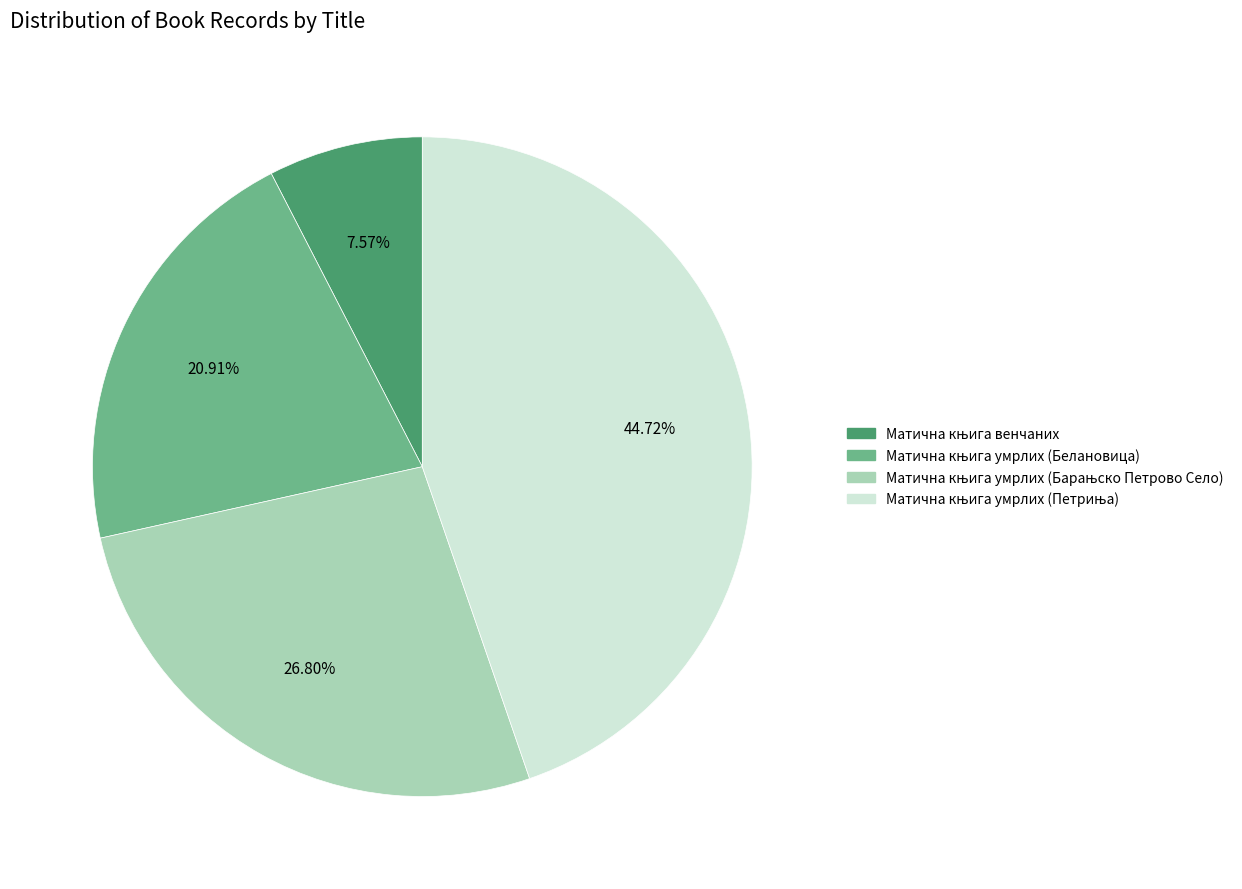

Does any single category account for the majority?

No